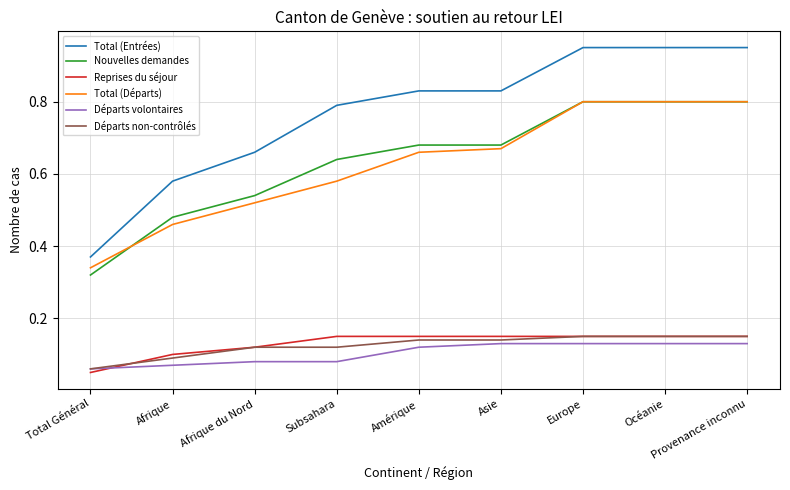

The Nouvelles demandes series shows 0.9 at Afrique du Nord. True or false?

False